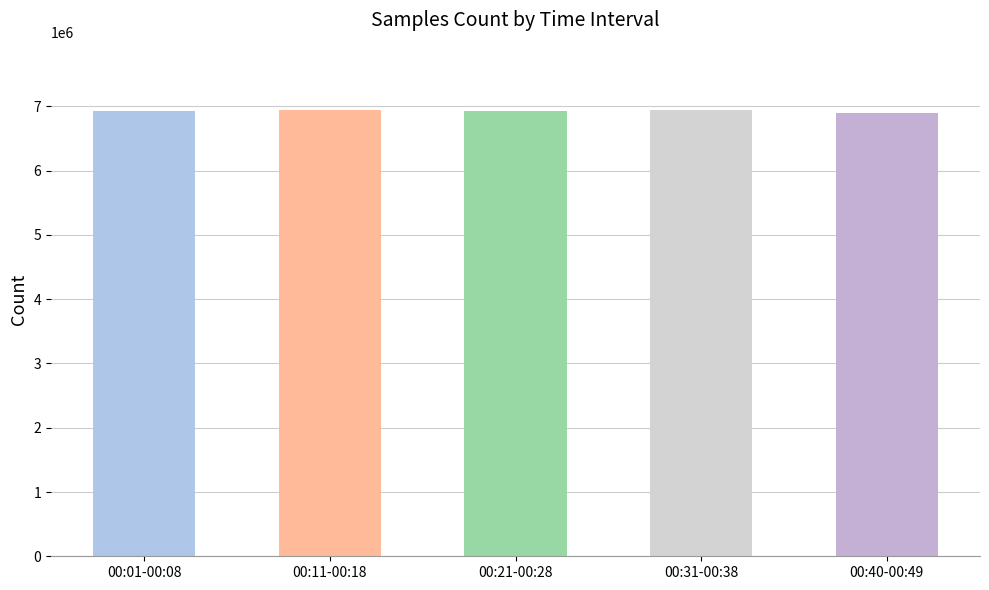

What is the ratio of the value at 00:01-00:08 to the value at 00:40-00:49?

1.0